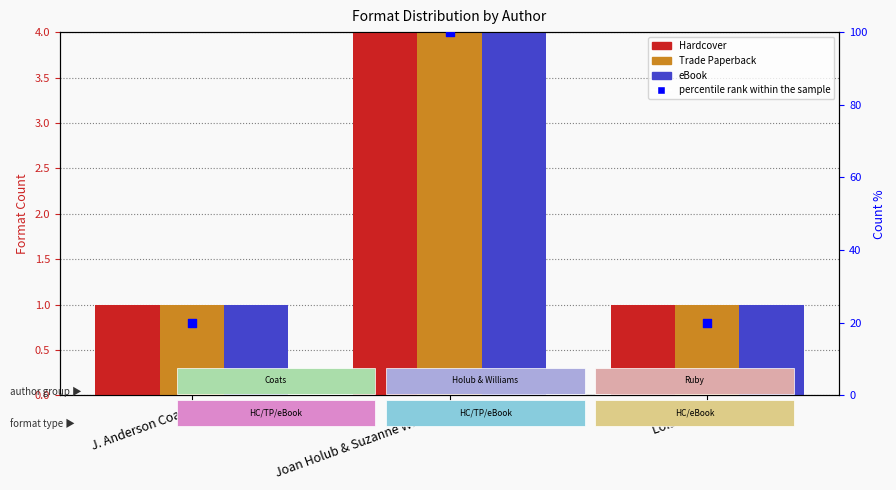

At which category is the sum across all series the highest?

Joan Holub & Suzanne Williams